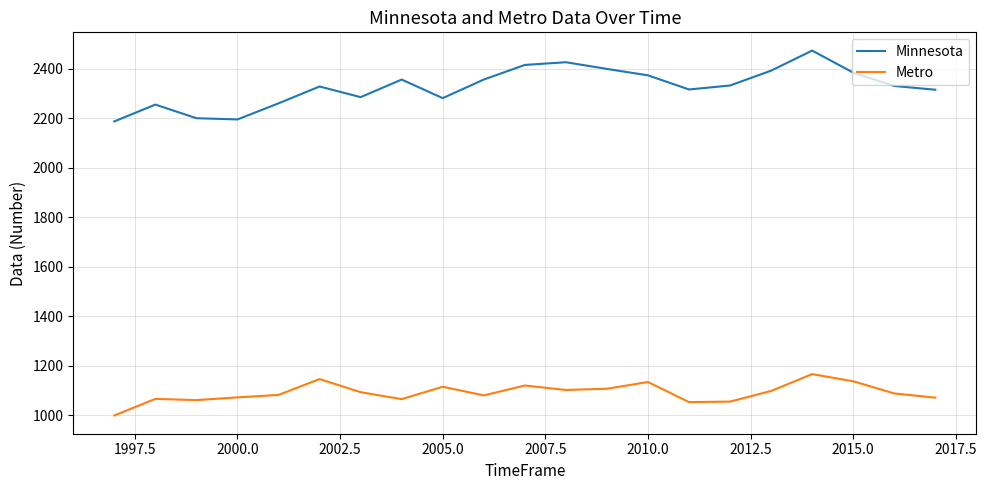

What is the difference between the maximum and minimum values in the Metro series?

167